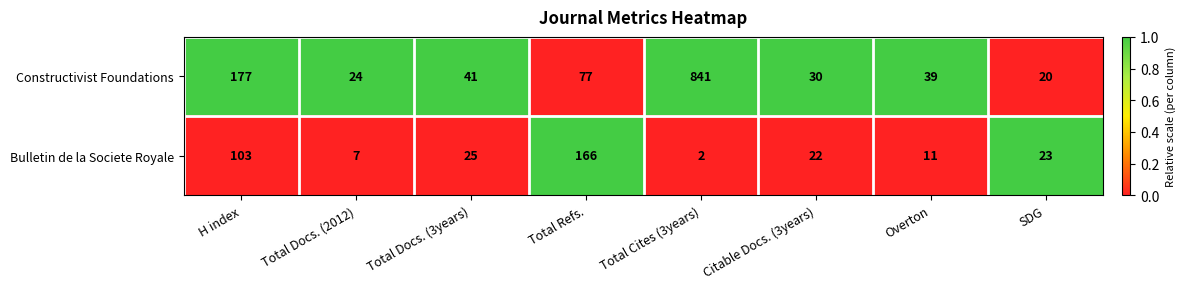

At which label does Constructivist Foundations first exceed 41?

H index